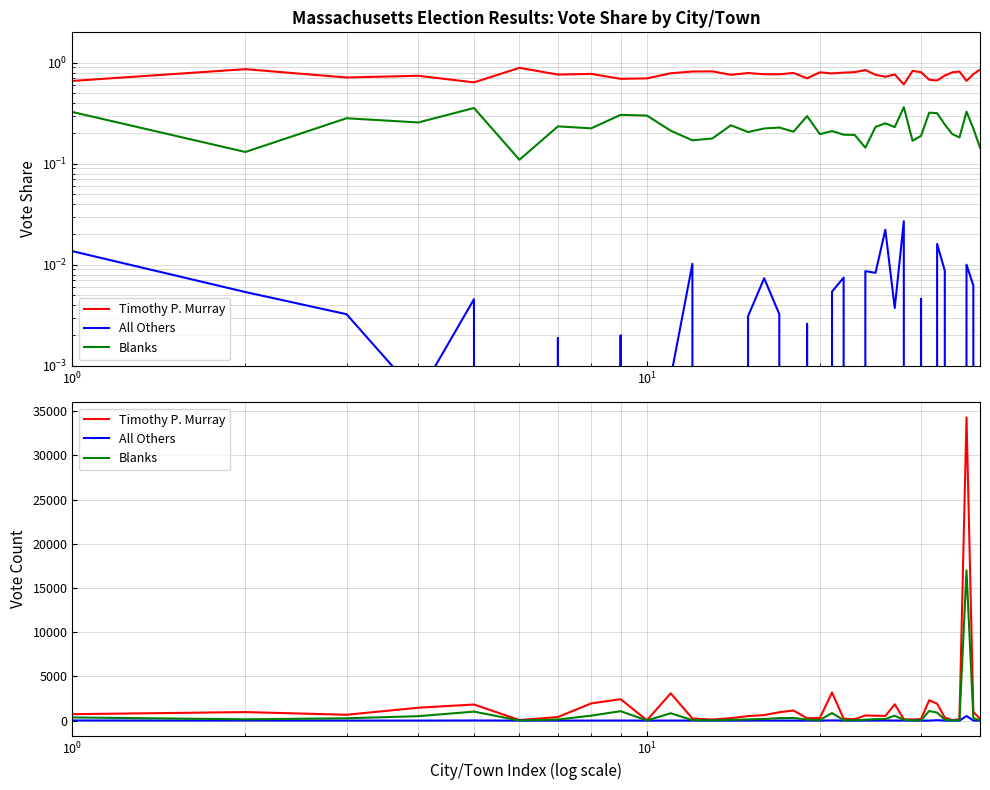

How many data points in Blanks are above 146?

18